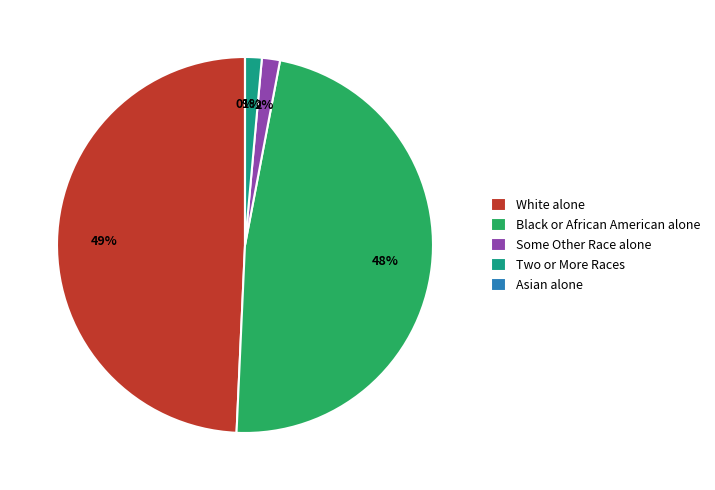

To the nearest percent, what portion does Two or More Races represent?

1%